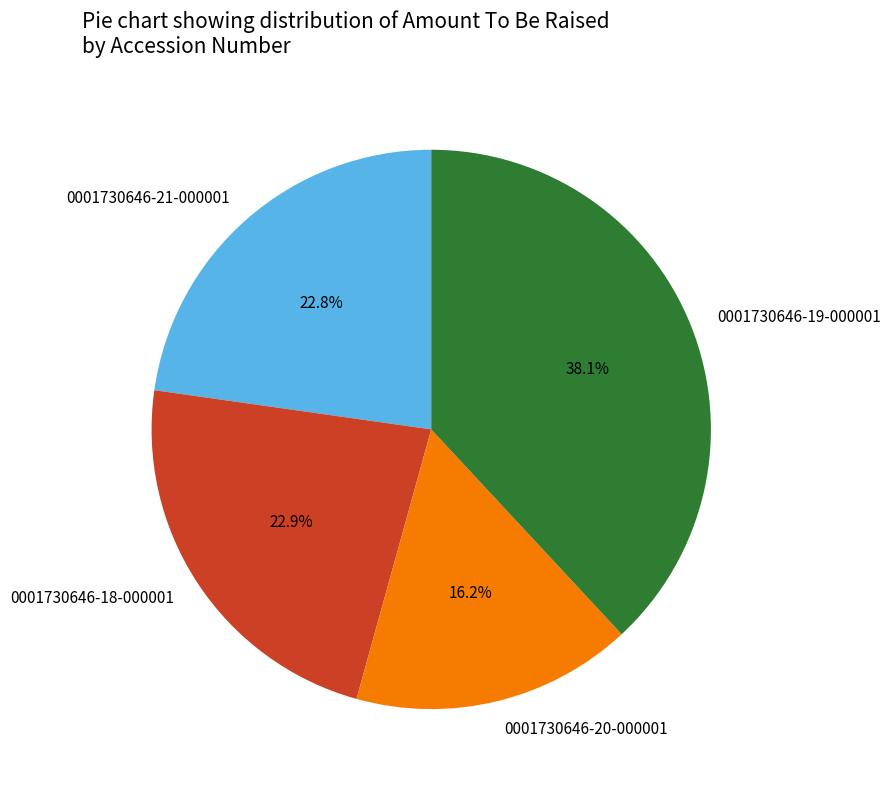

Count the number of slices in the pie.

4